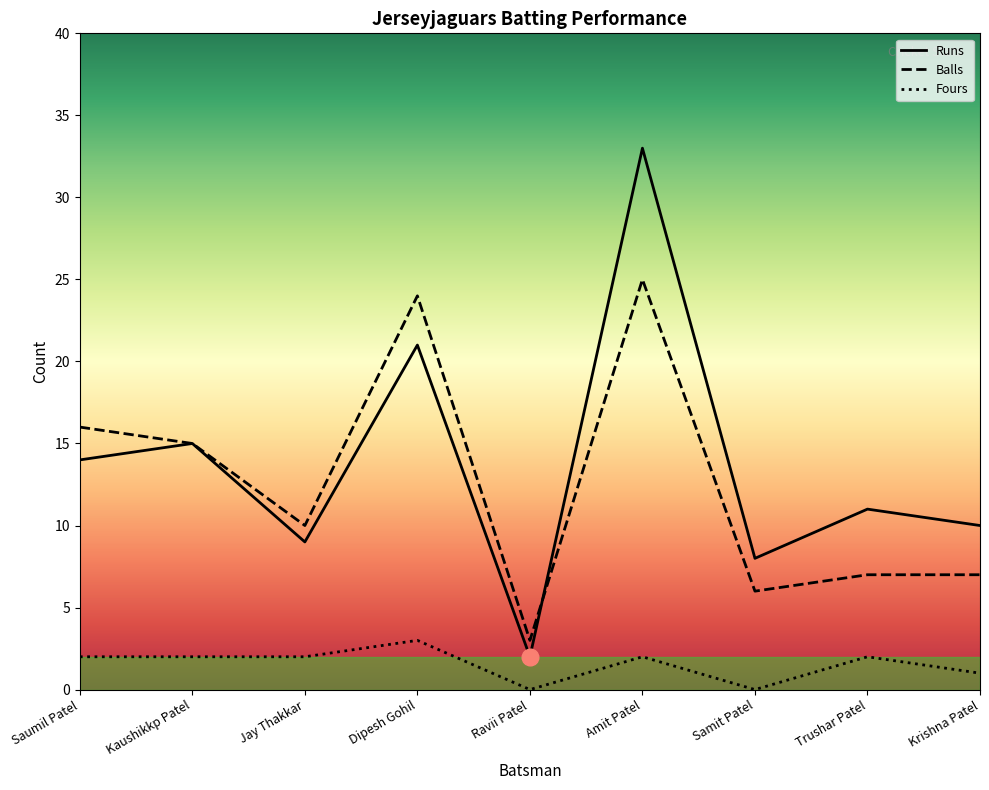

The value of Fours at Amit Patel is 1. True or false?

False